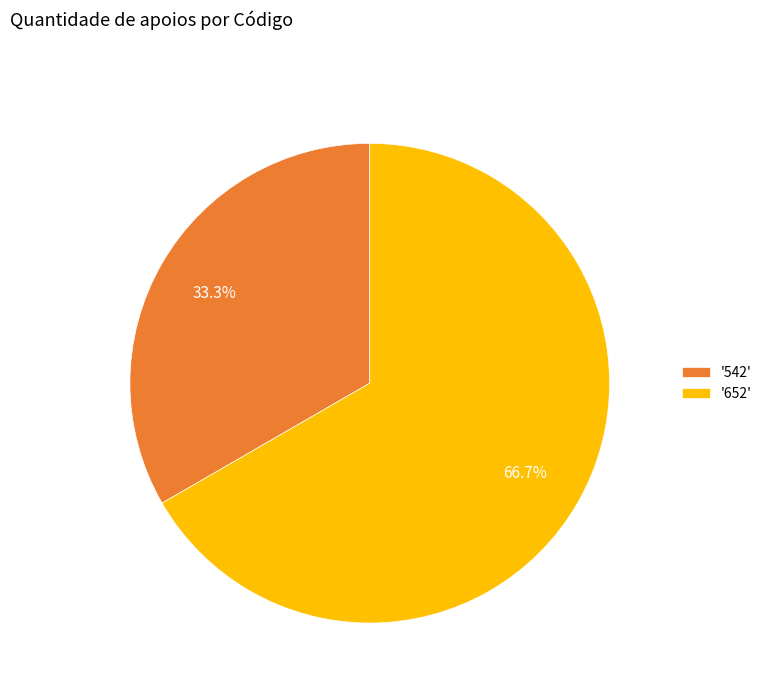

What is the largest slice in the pie chart?

'652'